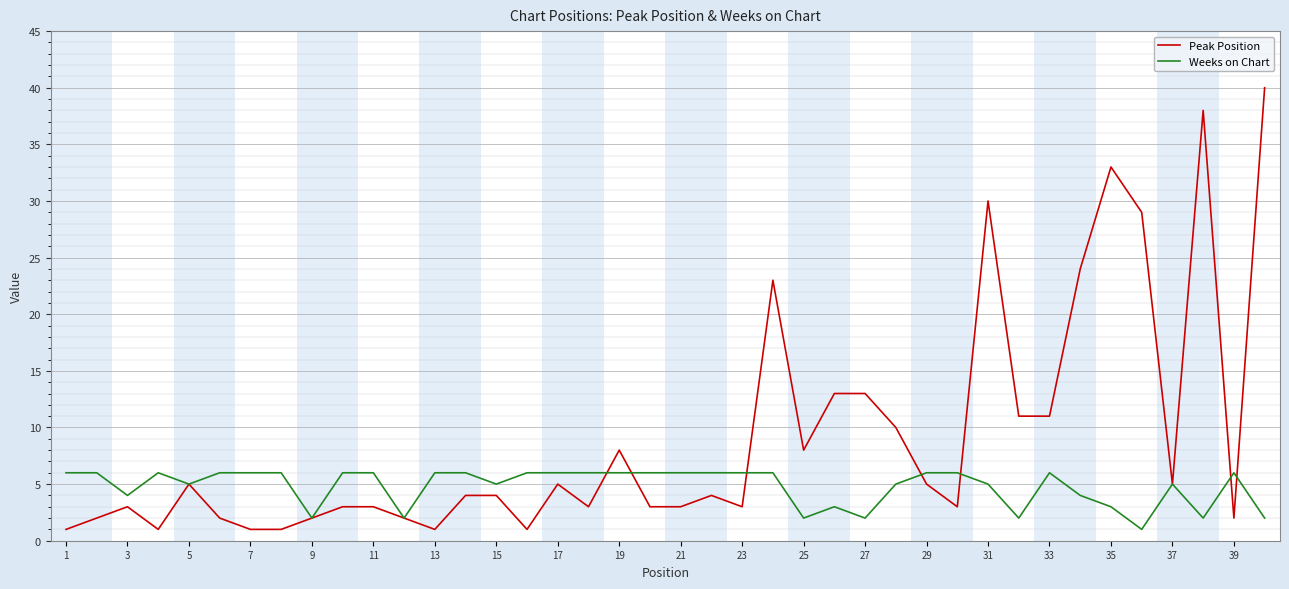

Rank the series by their average value, from highest to lowest.

Peak Position, Weeks on Chart